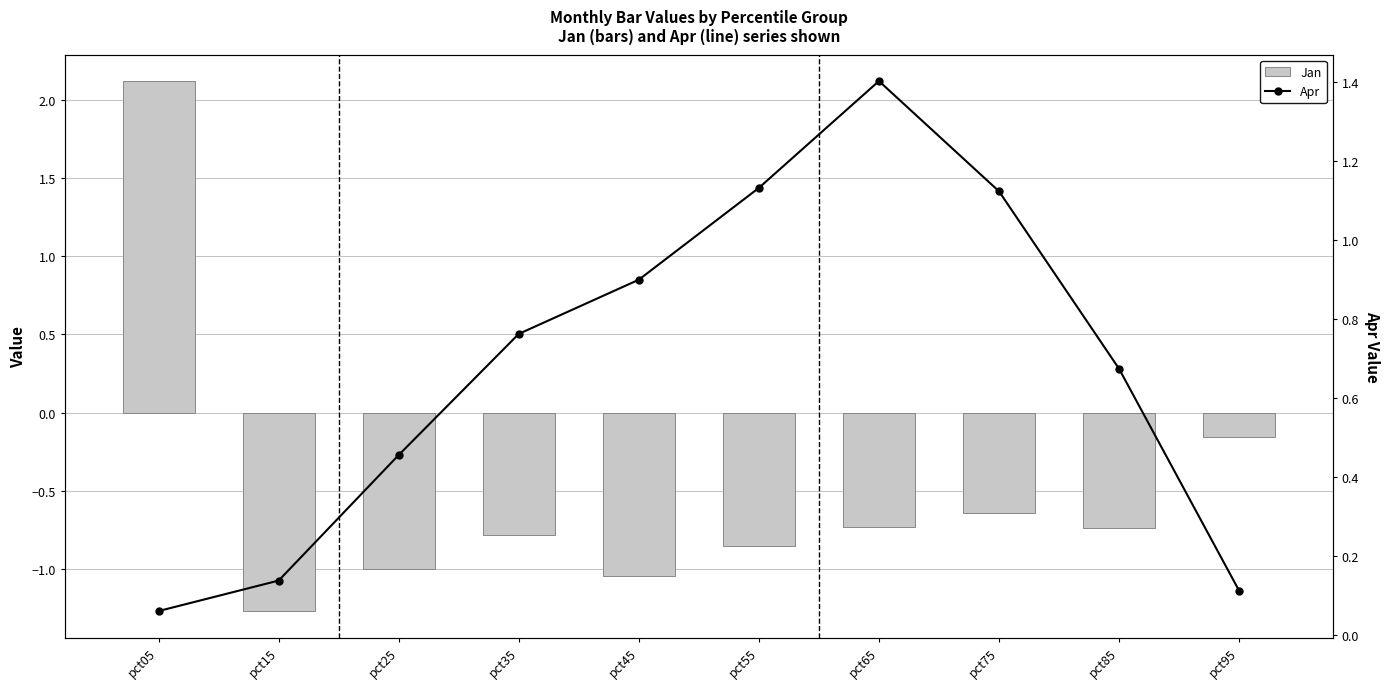

Does the chart contain stacked bars?

No